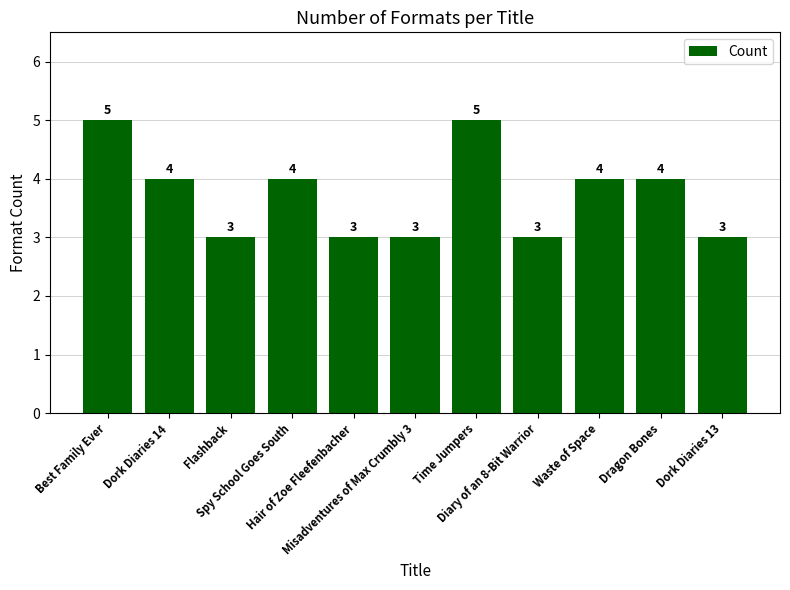

Does the chart contain any negative values?

No